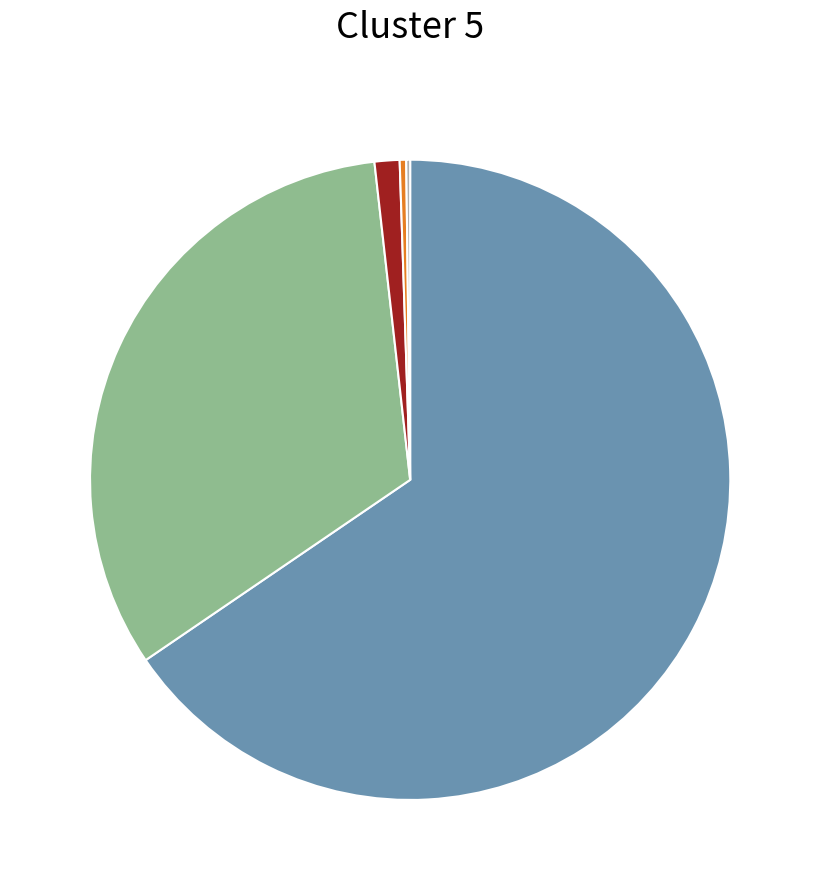

Is there any slice that represents more than half of the pie?

Yes